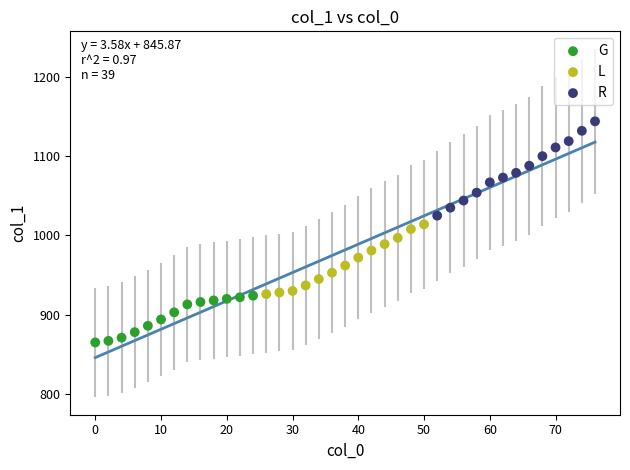

Which series reaches the minimum Y coordinate?

G